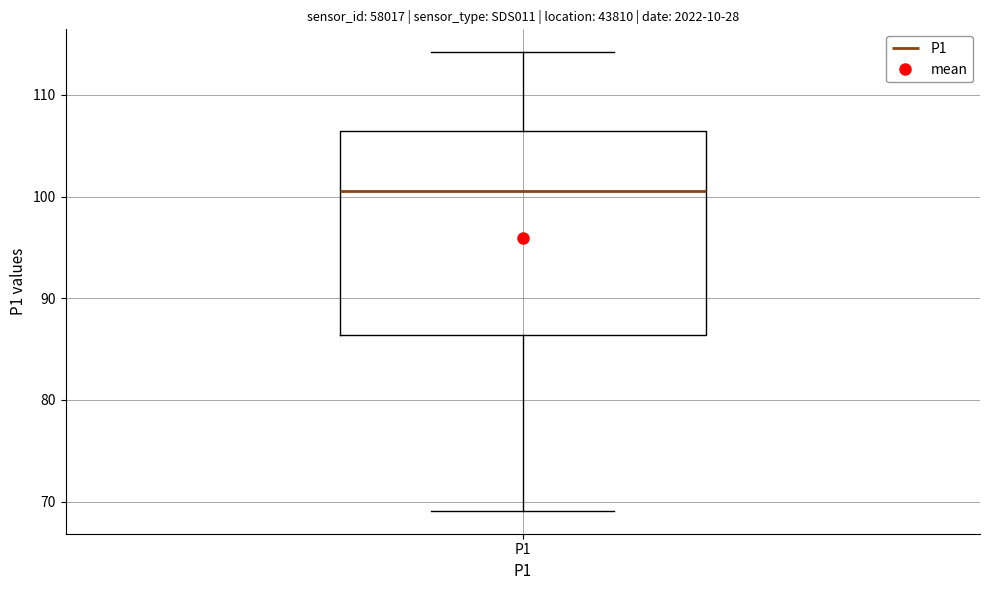

Where does the median line of the box for P1 sit on the y-axis? The values are not printed on the chart, so give them approximately, as read against the axis.

101